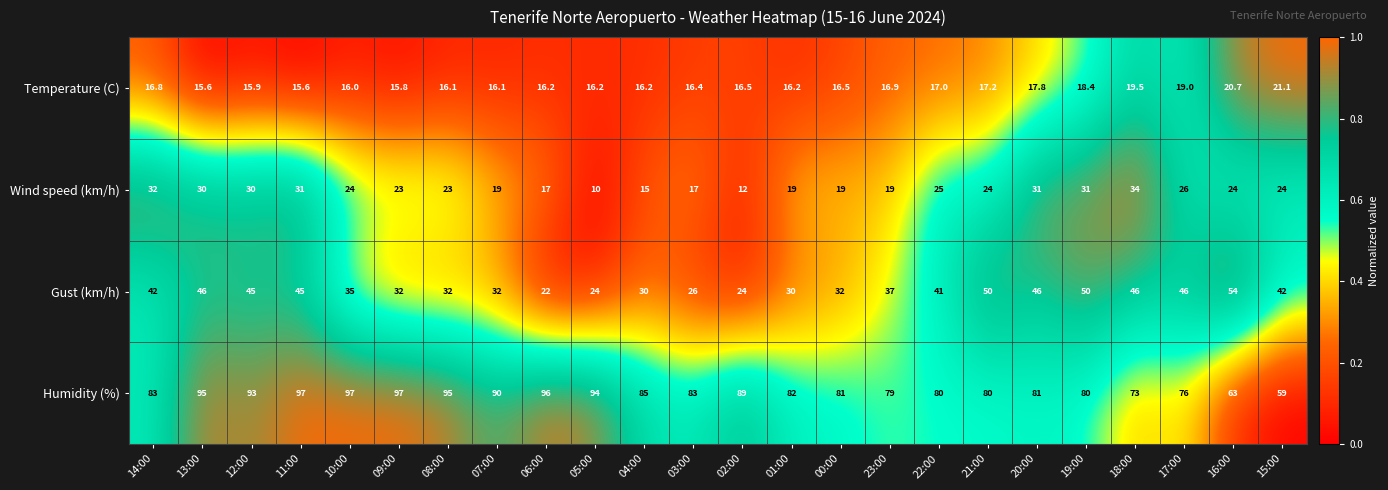

What is the total value across all series at 03:00?

142.4